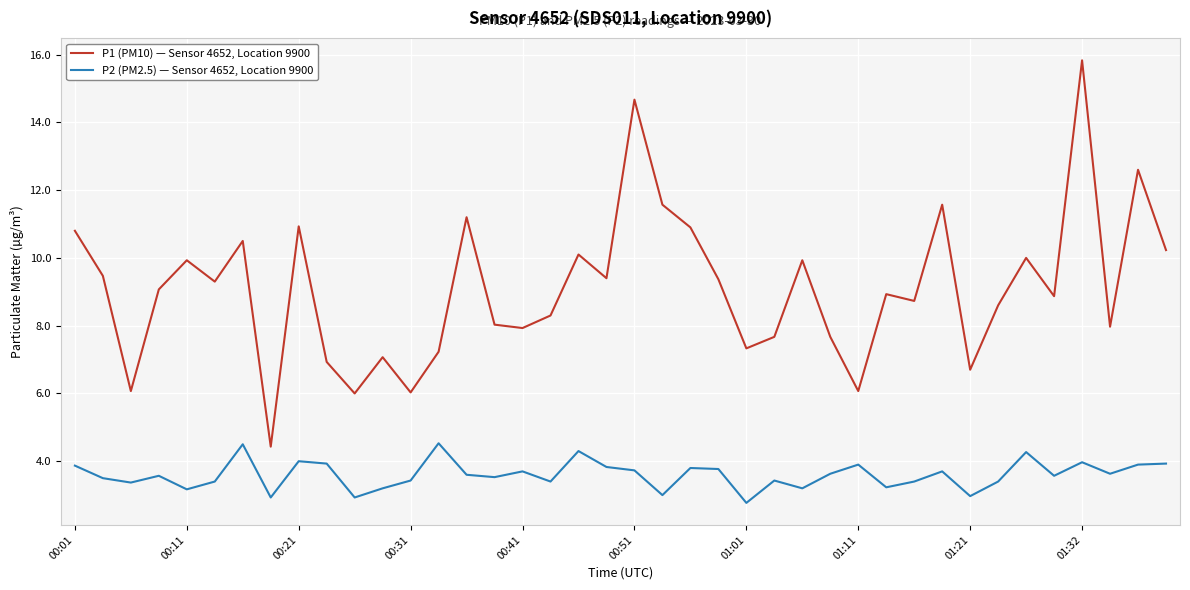

What is the difference between the maximum and minimum values in the P1 (PM10) — Sensor 4652, Location 9900 series?

11.4